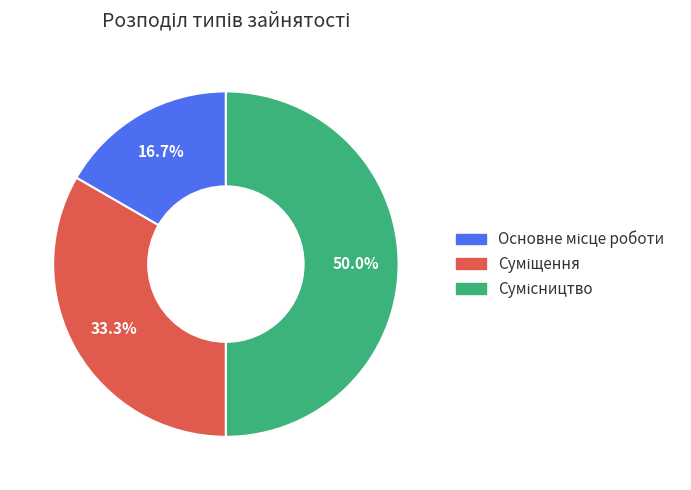

Is it true that Суміщення is 42% of the pie?

False